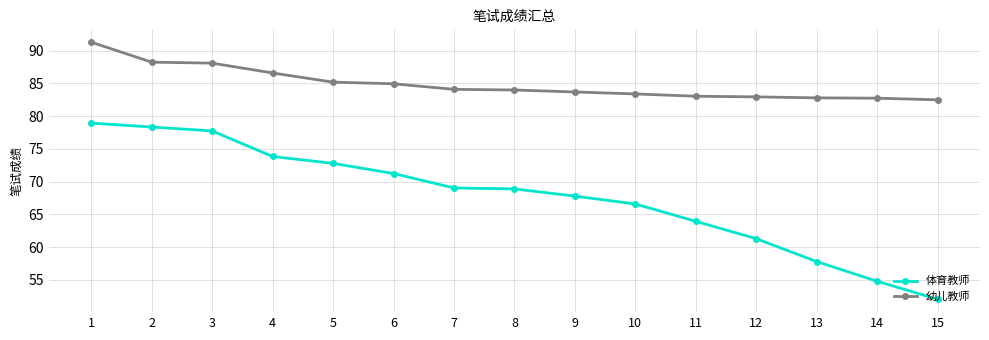

True or false: 幼儿教师 and 体育教师 intersect in this chart.

False